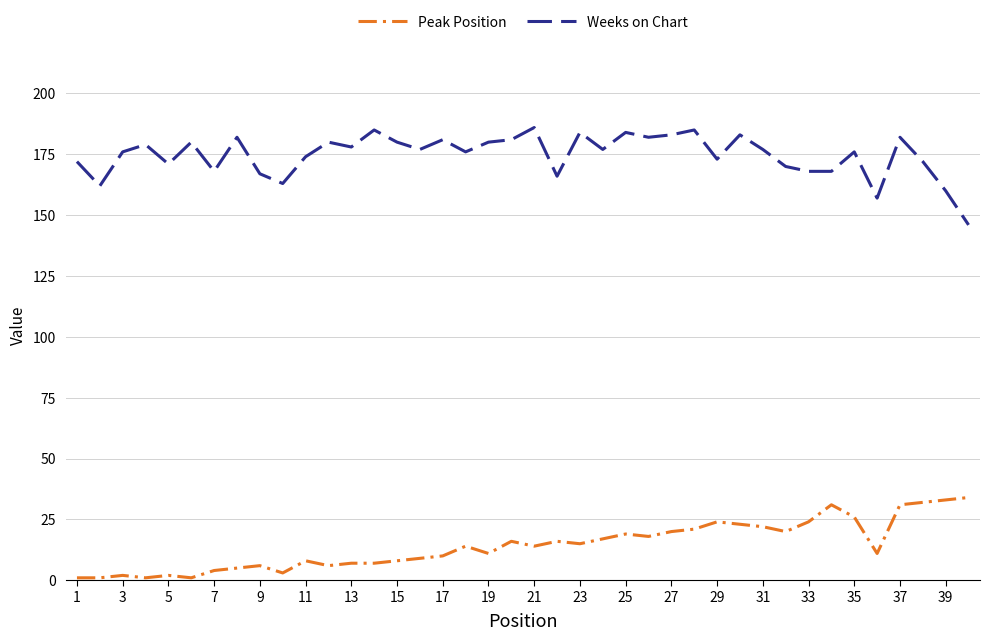

Which series has the largest total across all categories?

Weeks on Chart